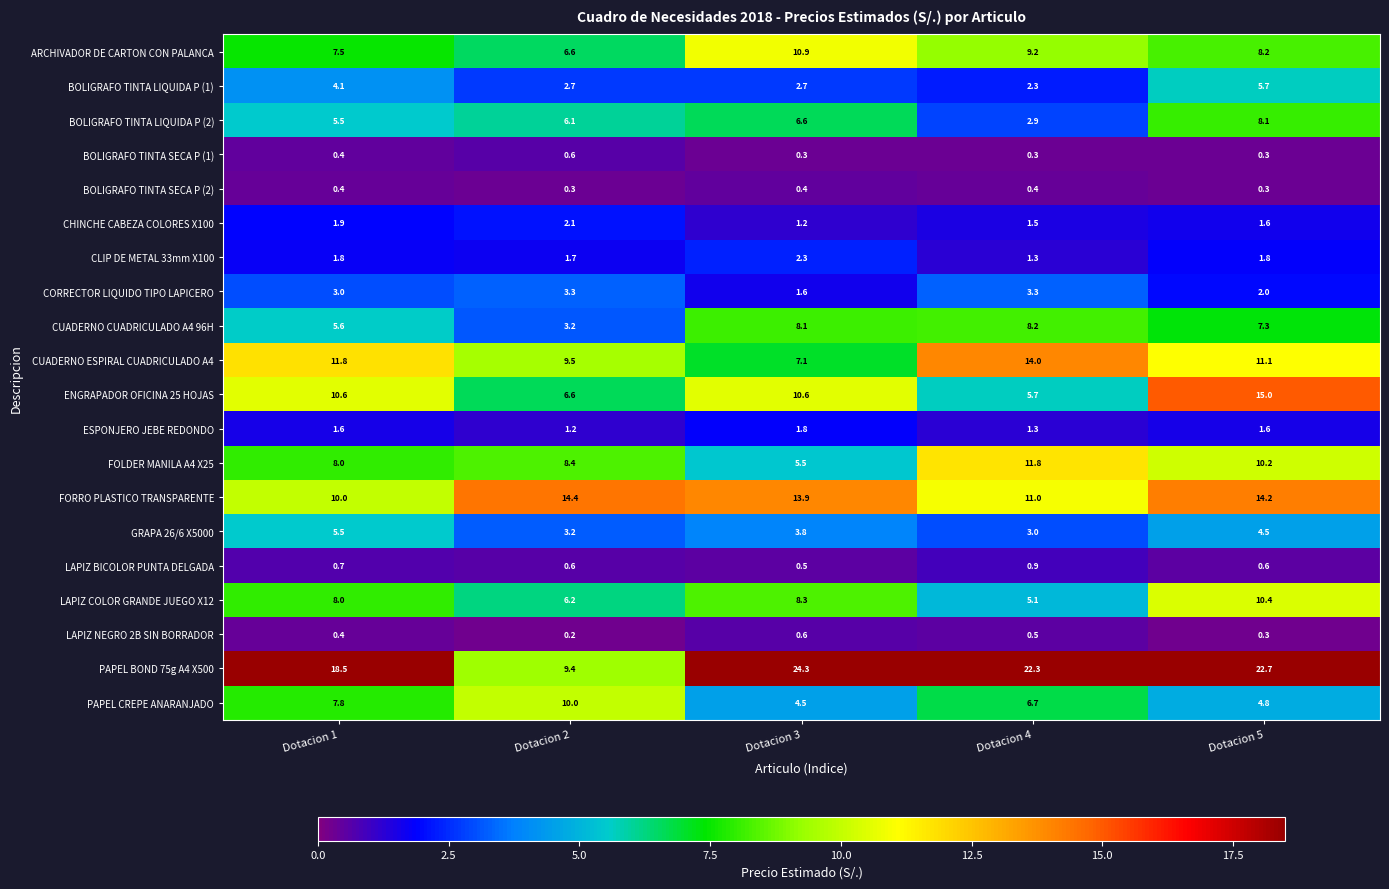

What is the sum of the FOLDER MANILA A4 X25 values at Dotacion 1 and Dotacion 3?

13.5